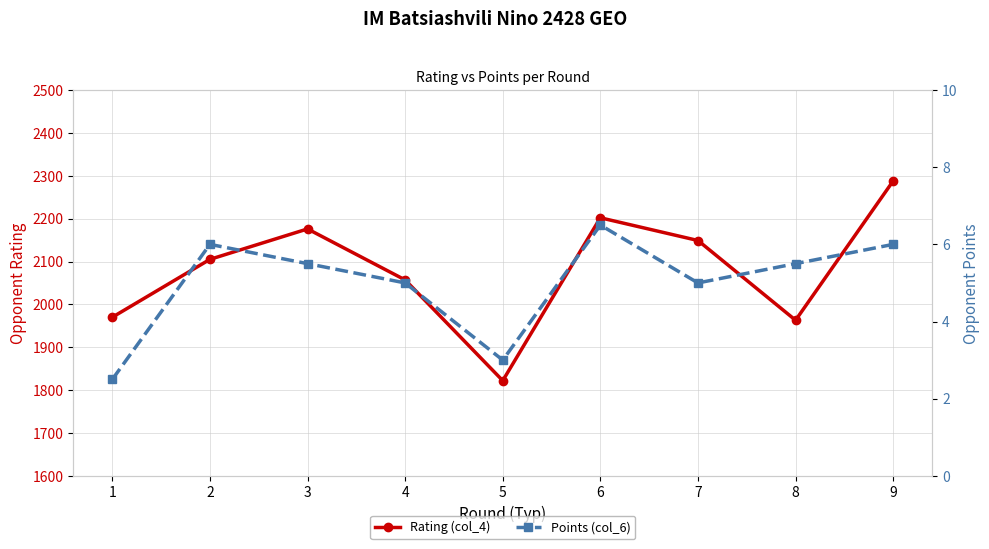

Where does the Points (col_6) series first go above 5?

2